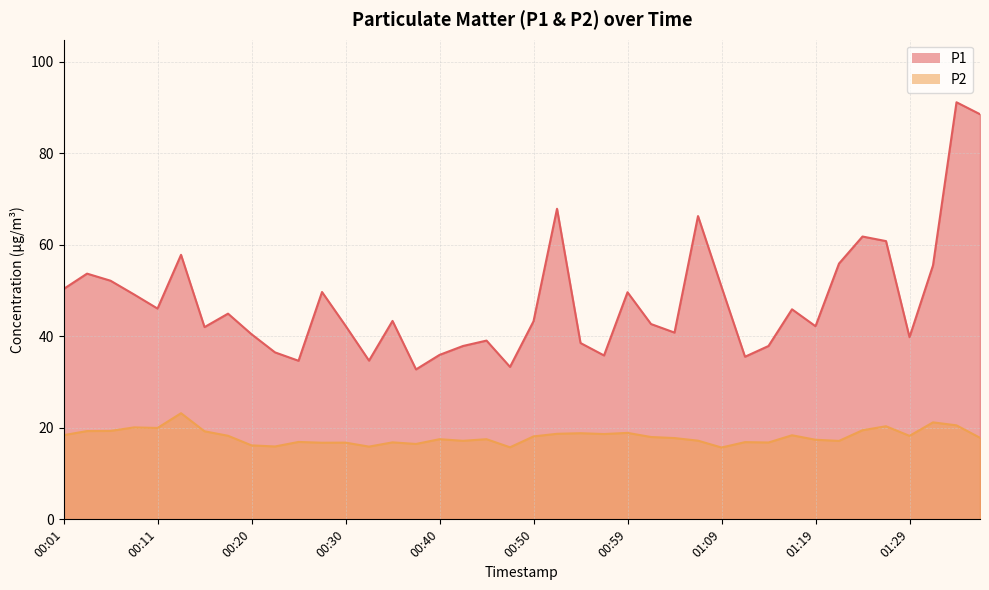

Which category has the highest value across all series?

01:33